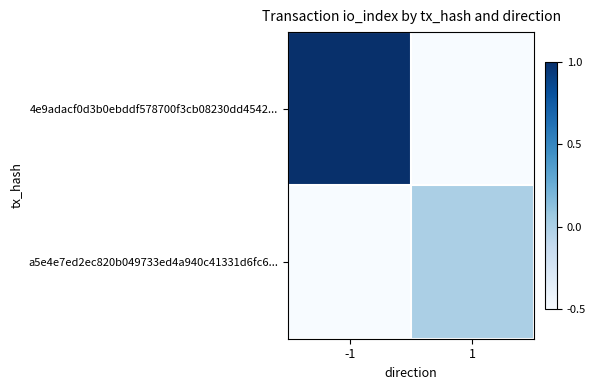

Between -1 and 1, which series saw the biggest shift?

4e9adacf0d3b0ebddf578700f3cb08230dd4542...